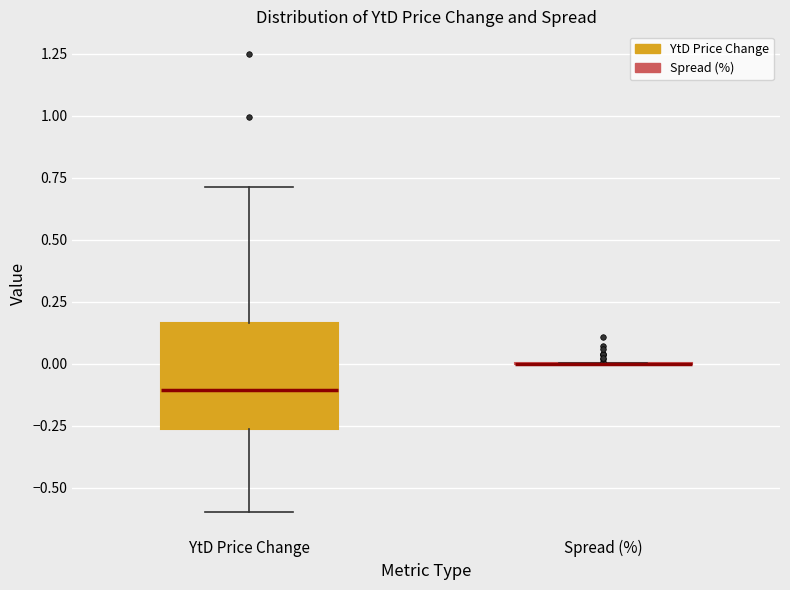

Reading left to right, transcribe this box plot: for each box, give where its median line is, the range the box spans, and where its two whiskers end, as read against the y-axis. The values are not printed on the chart, so give them approximately, as read against the axis.

YtD Price Change: median -0.10, box -0.25 to 0.15, whiskers -0.60 to 0.70
Spread (%): box collapsed to a line at 0.00, whiskers 0.00 to 0.00